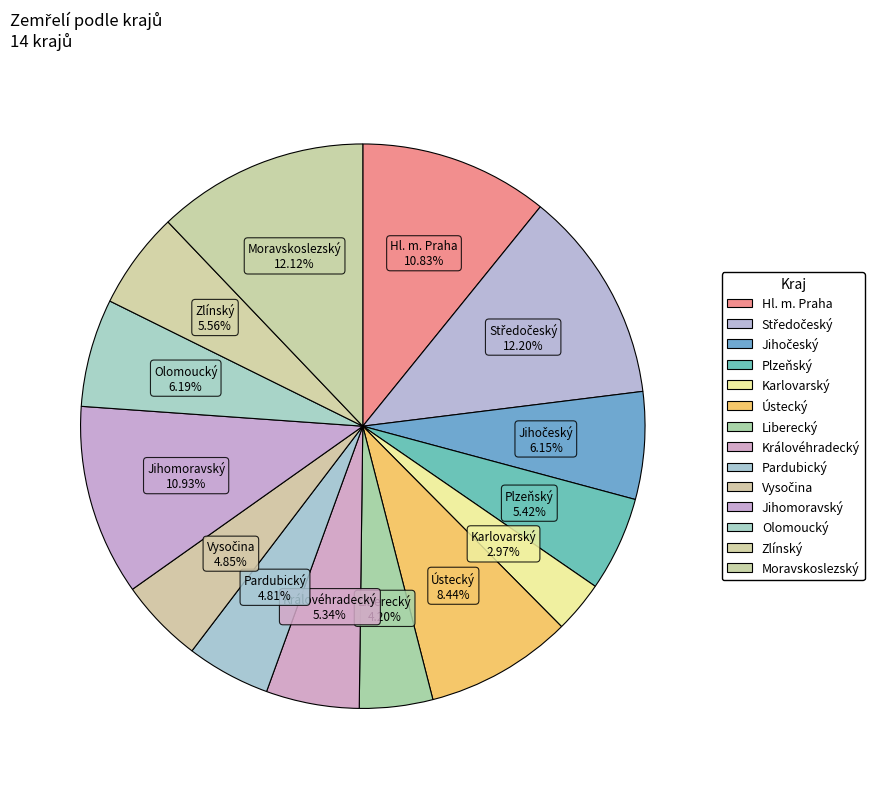

How many slices are in this pie chart?

14